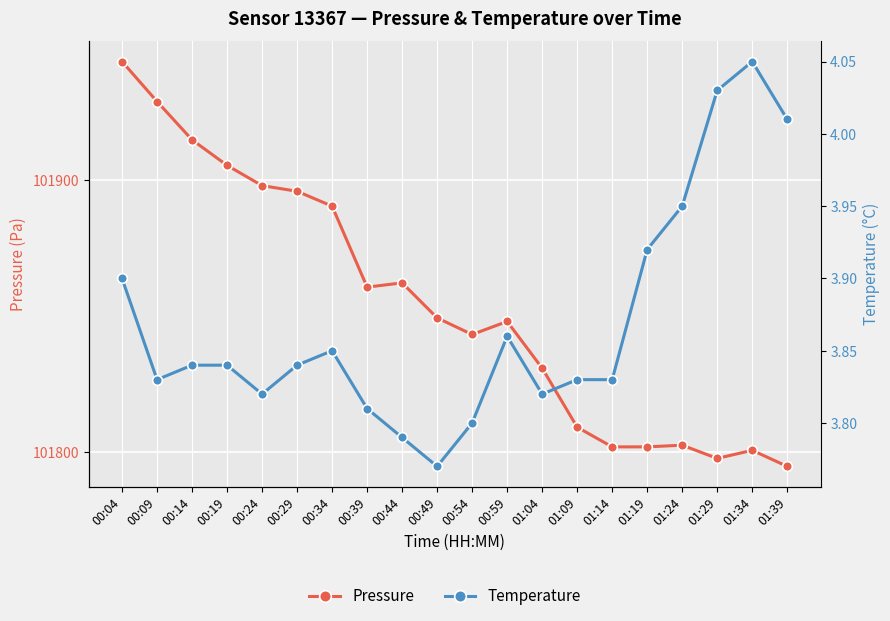

Which series changed the most between 00:39 and 01:24?

Pressure